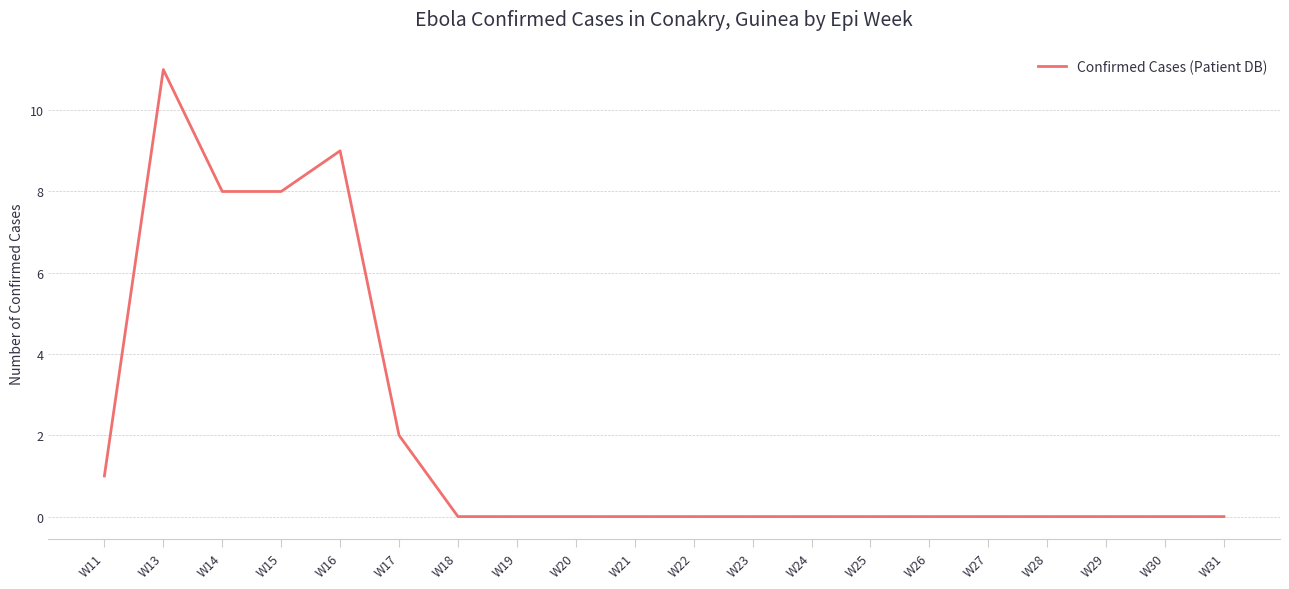

What is the difference between the values at W21 and W13?

11